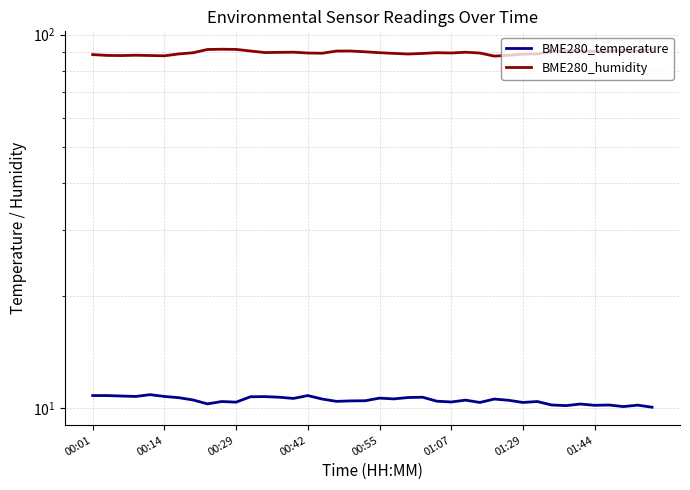

What is the spread (max minus min) of values at 16?

78.6